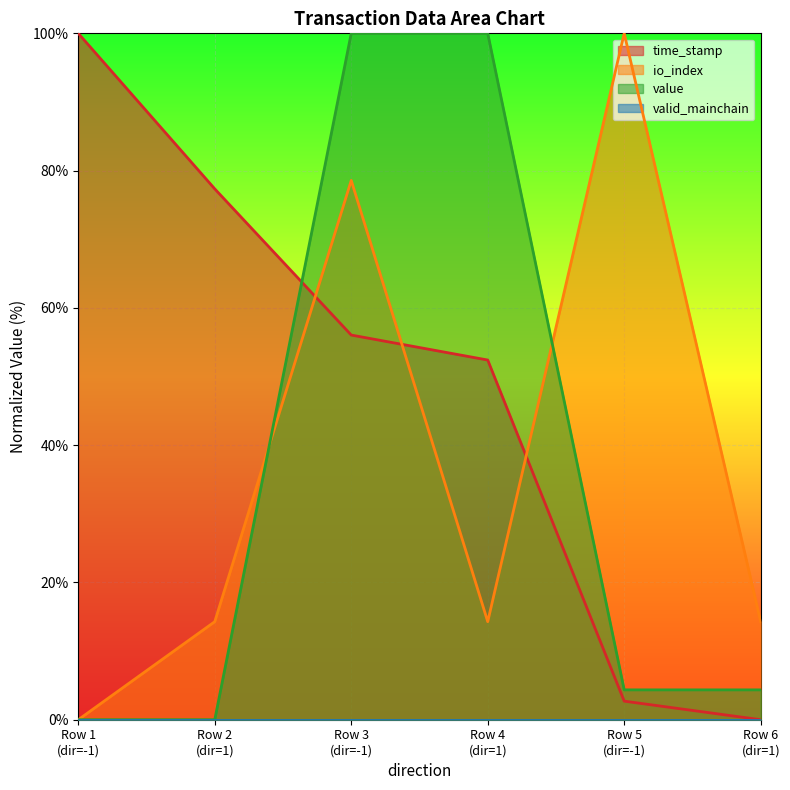

What is the sum of all value values?

208.7